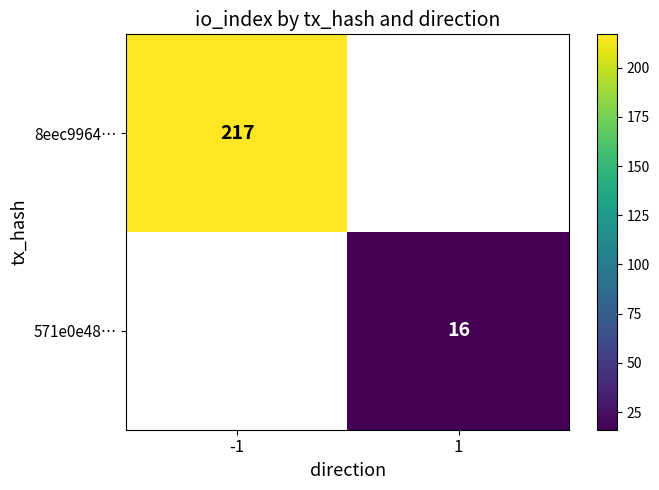

Is the value of 8eec9964… at -1 greater than the value of 571e0e48… at 1?

Yes